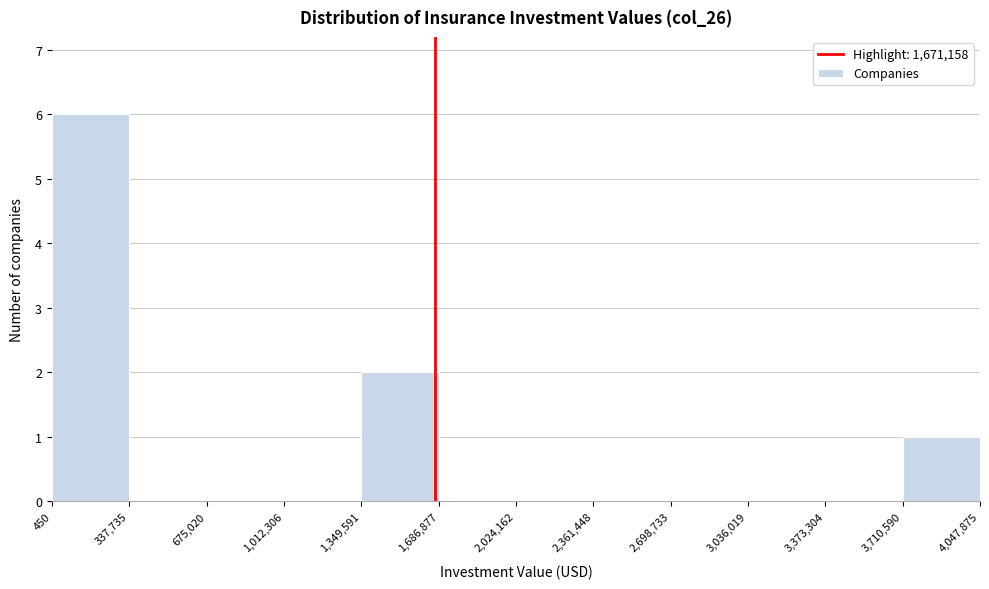

How tall is the bar that spans 1,349,591 to 1,686,877 on the x-axis? The values are not printed on the chart, so give them approximately, as read against the axis.

2